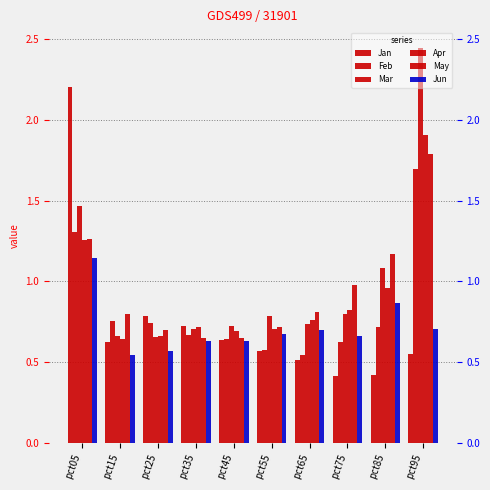

Reading right to left, what are all the values shown in this chart?

Jan: pct95=0.5	pct85=0.4	pct75=0.4	pct65=0.5	pct55=0.6	pct45=0.6	pct35=0.7	pct25=0.8	pct15=0.6	pct05=2.2
Feb: pct95=1.7	pct85=0.7	pct75=0.6	pct65=0.5	pct55=0.6	pct45=0.6	pct35=0.7	pct25=0.7	pct15=0.8	pct05=1.3
Mar: pct95=2.4	pct85=1.1	pct75=0.8	pct65=0.7	pct55=0.8	pct45=0.7	pct35=0.7	pct25=0.7	pct15=0.7	pct05=1.5
Apr: pct95=1.9	pct85=1.0	pct75=0.8	pct65=0.8	pct55=0.7	pct45=0.7	pct35=0.7	pct25=0.7	pct15=0.6	pct05=1.3
May: pct95=1.8	pct85=1.2	pct75=1.0	pct65=0.8	pct55=0.7	pct45=0.6	pct35=0.6	pct25=0.7	pct15=0.8	pct05=1.3
Jun: pct95=0.7	pct85=0.9	pct75=0.7	pct65=0.7	pct55=0.7	pct45=0.6	pct35=0.6	pct25=0.6	pct15=0.5	pct05=1.1